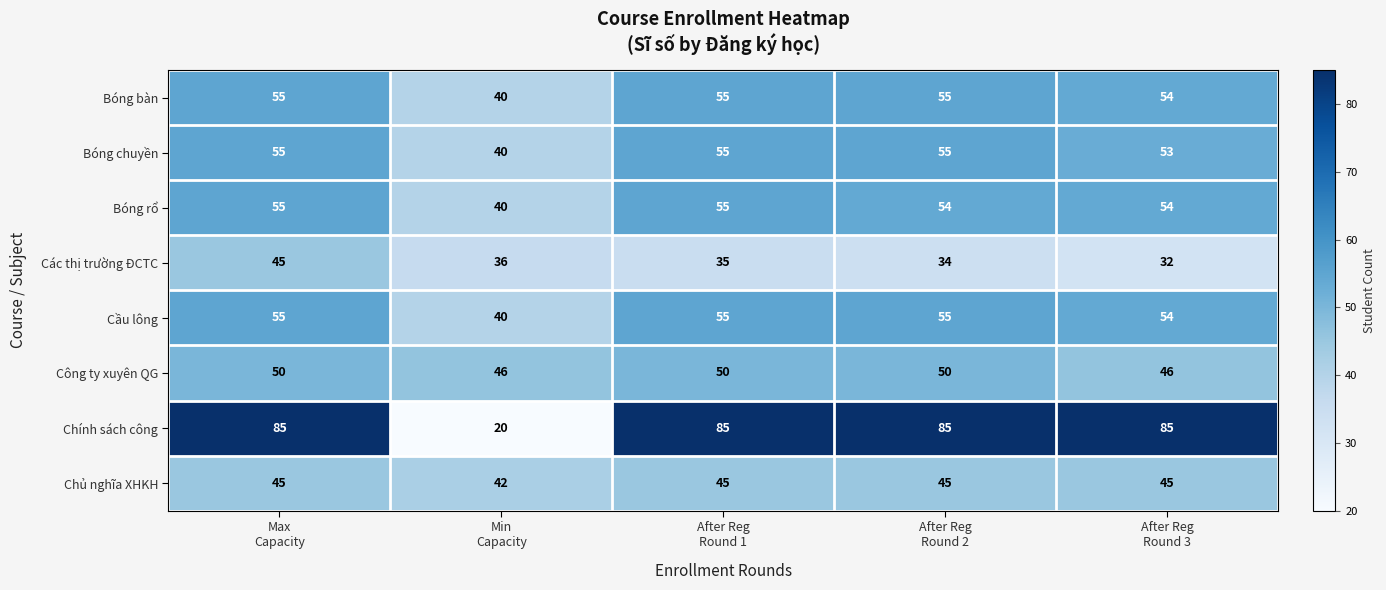

Which series has the largest total across all categories?

Chính sách công